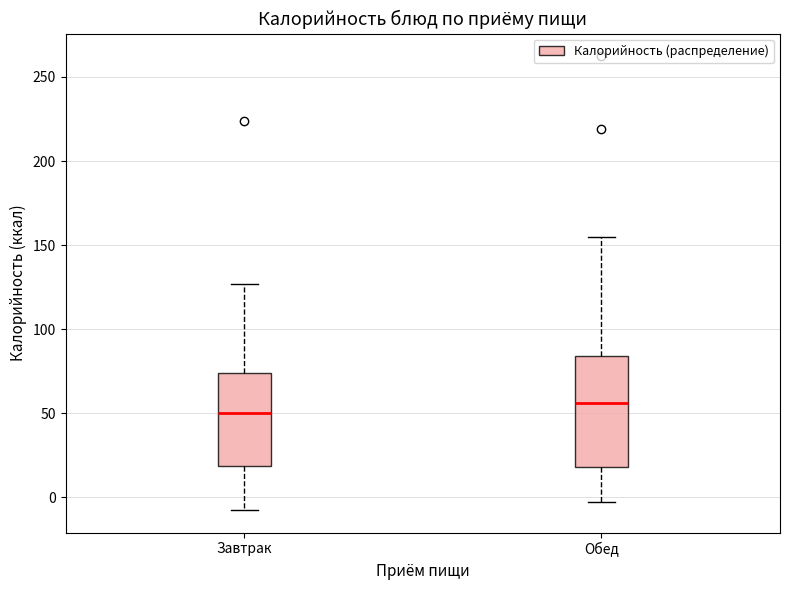

Reading left to right, read every box against the y-axis: the position of its median line, the range the box covers, and the ends of its whiskers. The values are not printed on the chart, so give them approximately, as read against the axis.

Завтрак: median 50, box 20 to 75, whiskers -5 to 125
Обед: median 55, box 20 to 85, whiskers -5 to 155